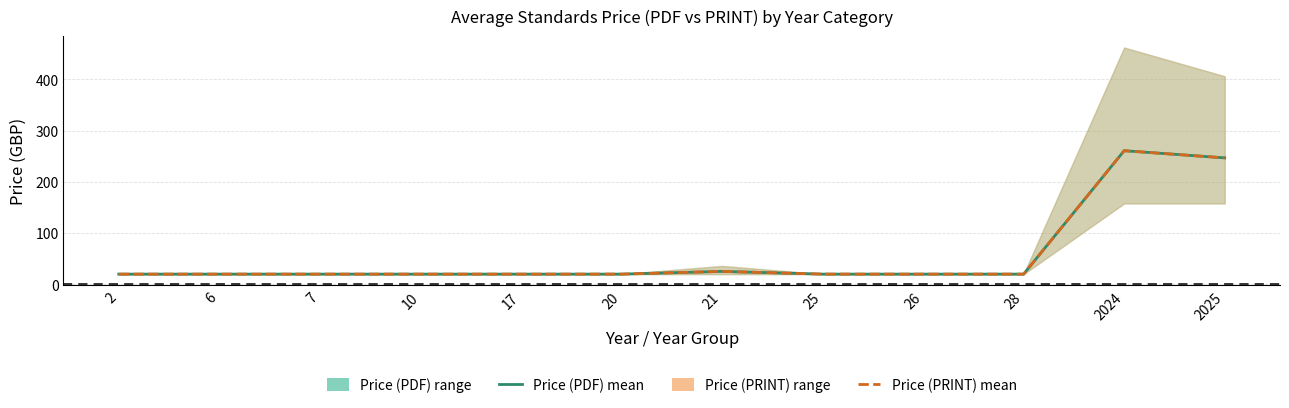

Between 2024 and 2, which is larger?

2024